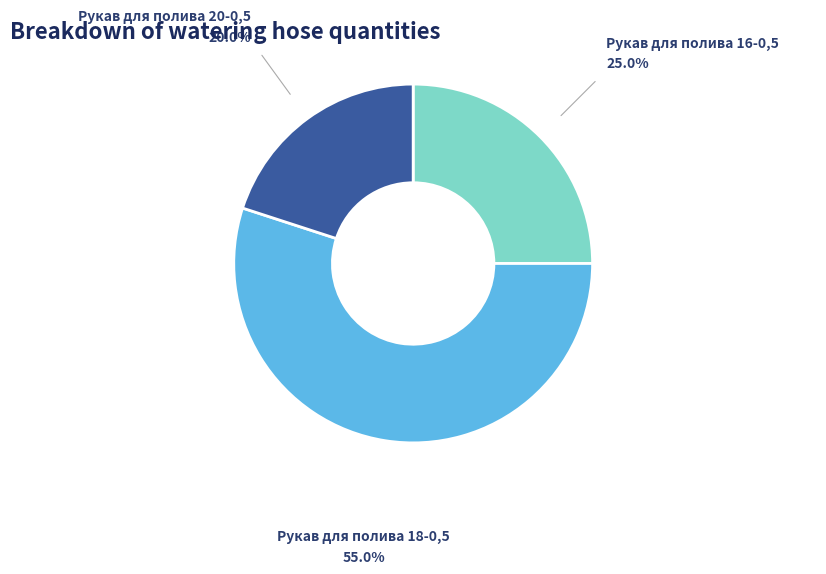

Rank the categories by value from lowest to highest.

Рукав для полива 20-0,5, Рукав для полива 16-0,5, Рукав для полива 18-0,5